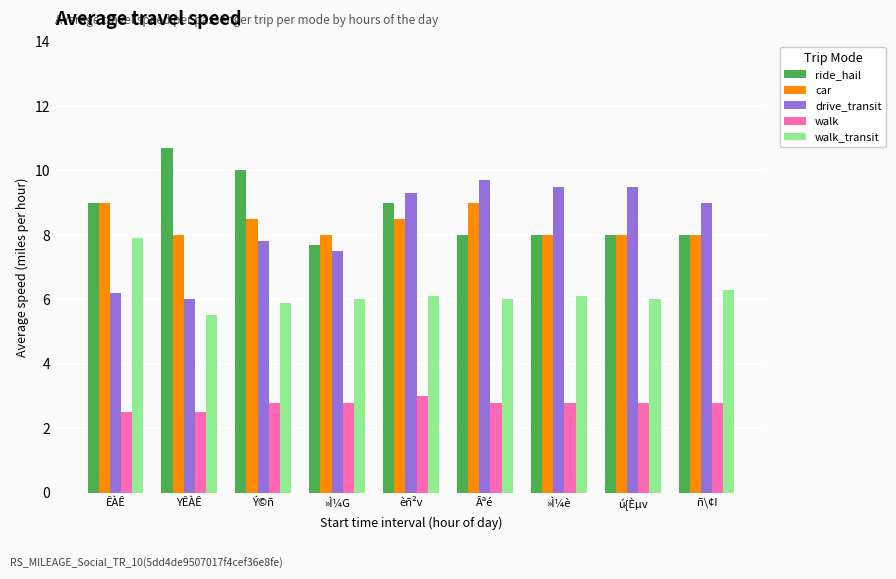

What is the label of the 9th bar from the right?

ÊÀÊ